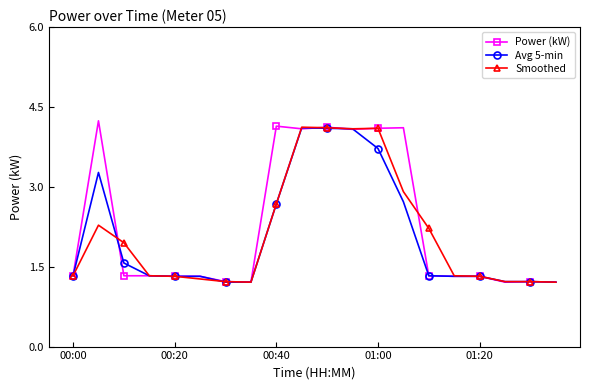

What is the value of the Smoothed point at the 18th from the left?

1.2